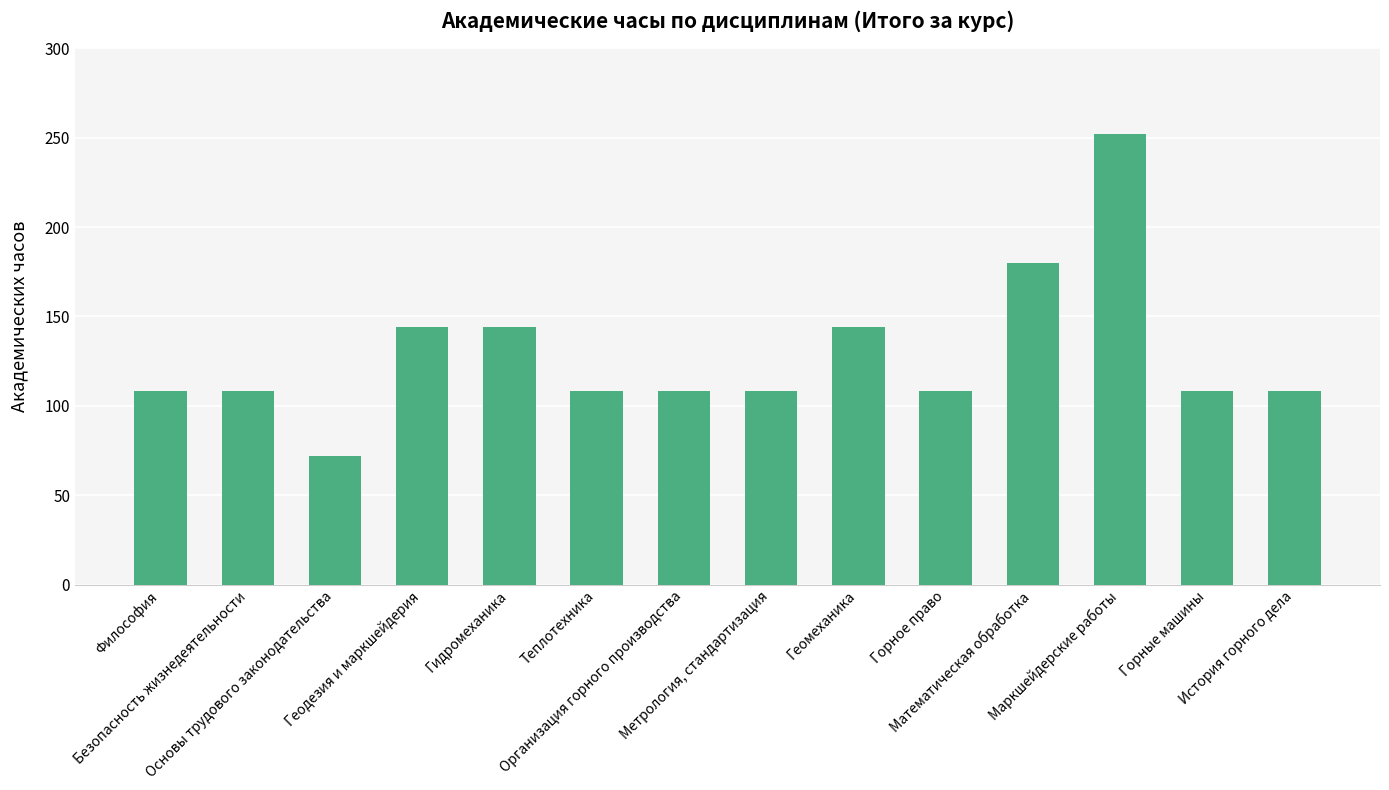

How many values are between 108 and 144?

11